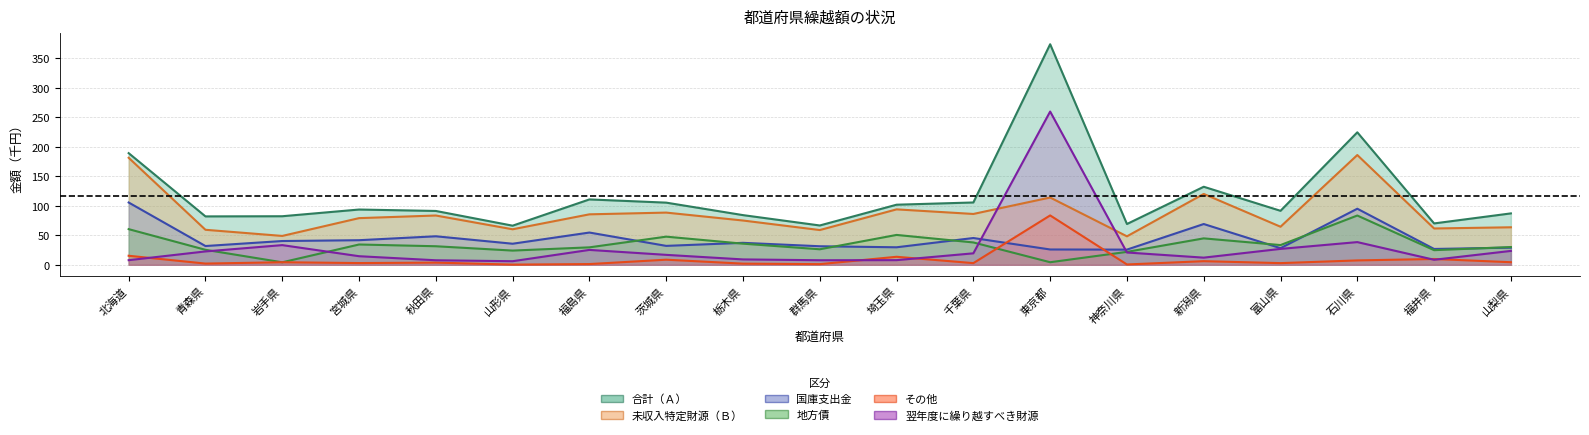

What is the label of the 8th point from the left?

茨城県